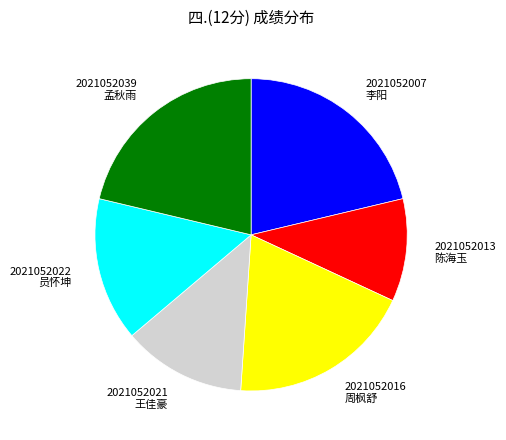

Count the number of slices in the pie.

6